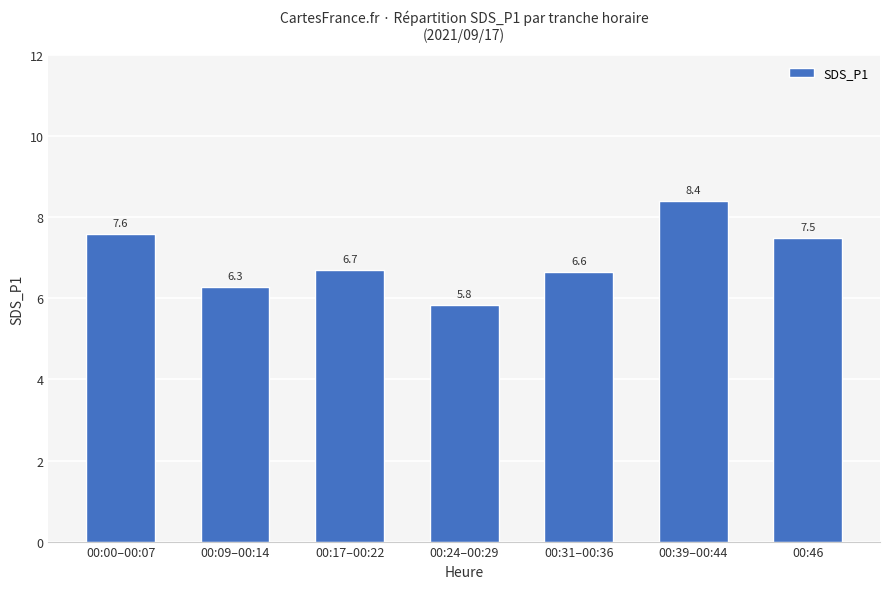

How many data points are less than 6?

1